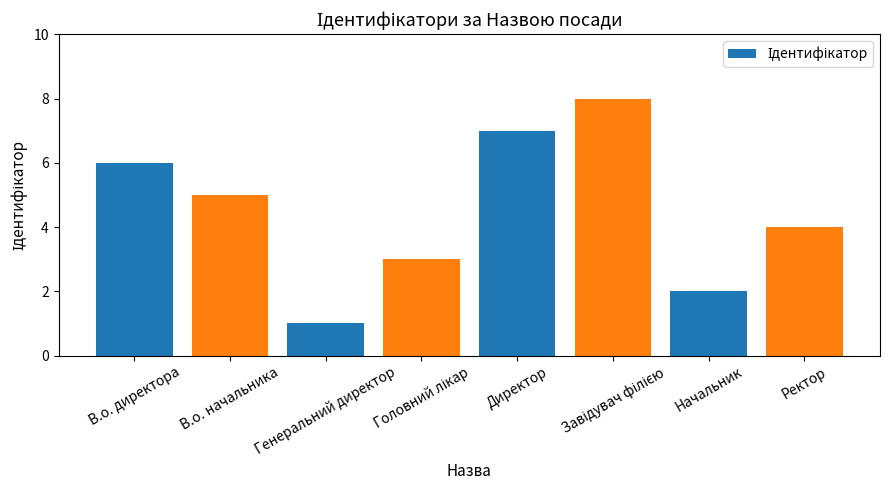

Are the bars horizontal?

No